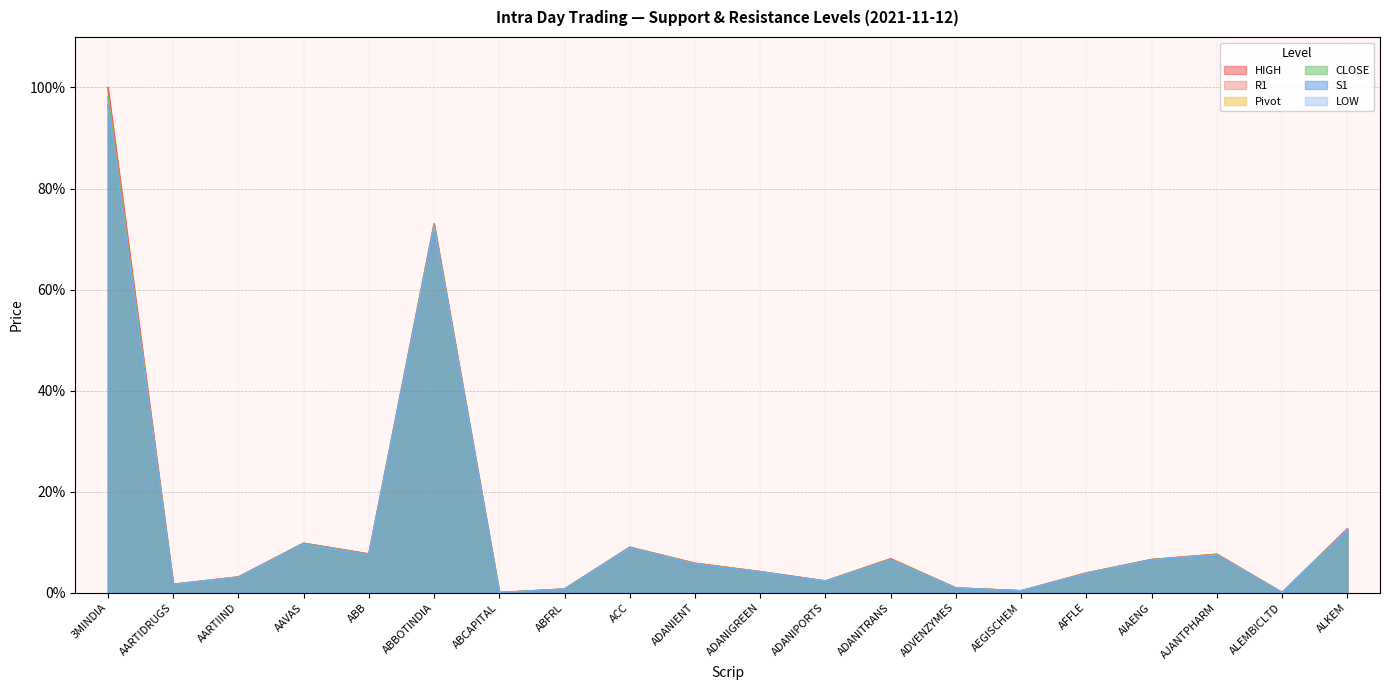

What is the label of the 17th point from the right?

AAVAS